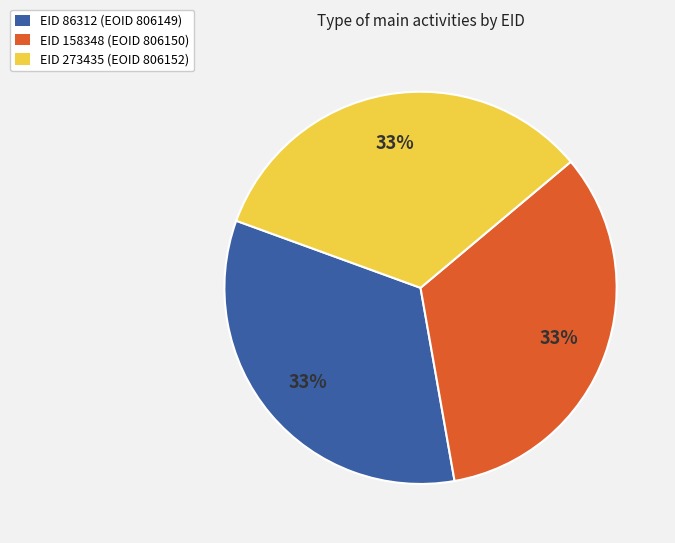

Is there a majority slice in this chart?

No